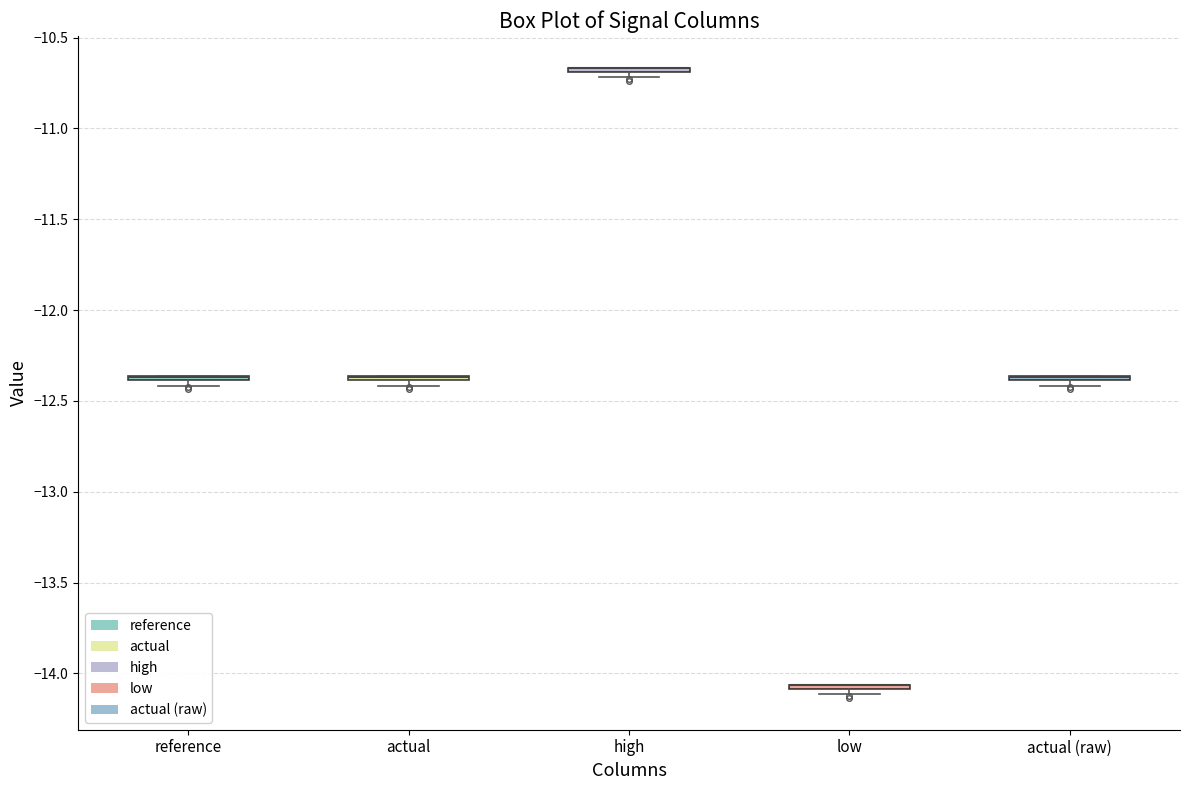

Where is the upper edge of the box for actual (raw) on the y-axis? The values are not printed on the chart, so give them approximately, as read against the axis.

-12.35